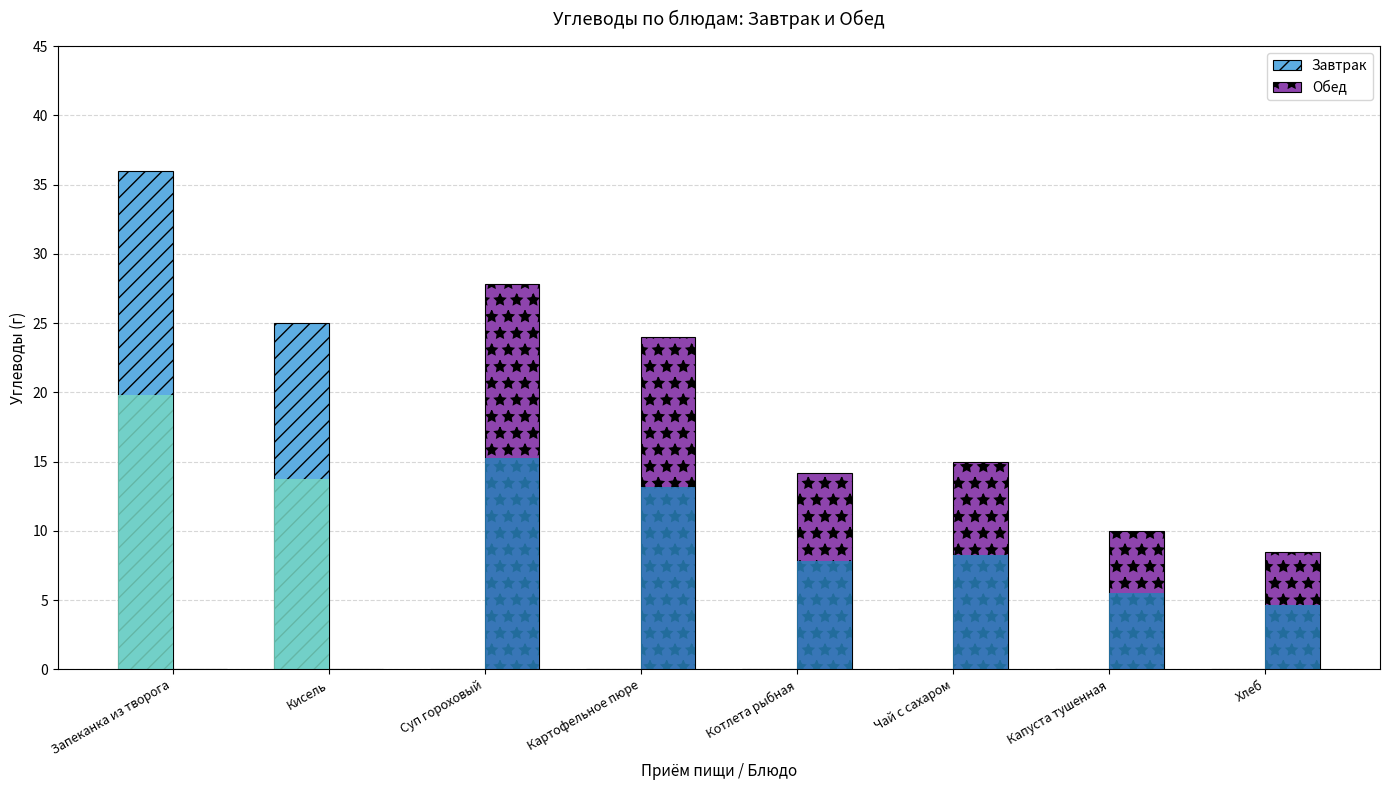

List the series in order of their peak value, highest first.

Завтрак, Обед